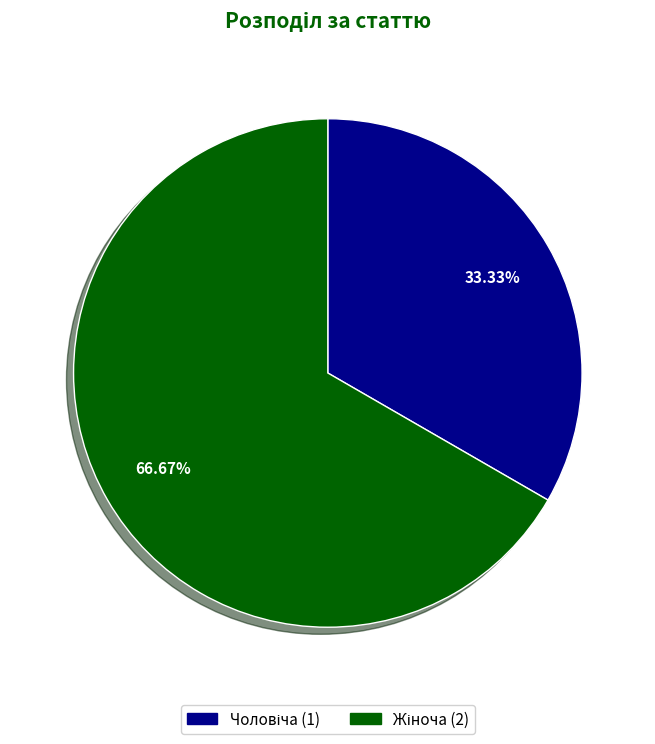

Does any single category account for the majority?

Yes